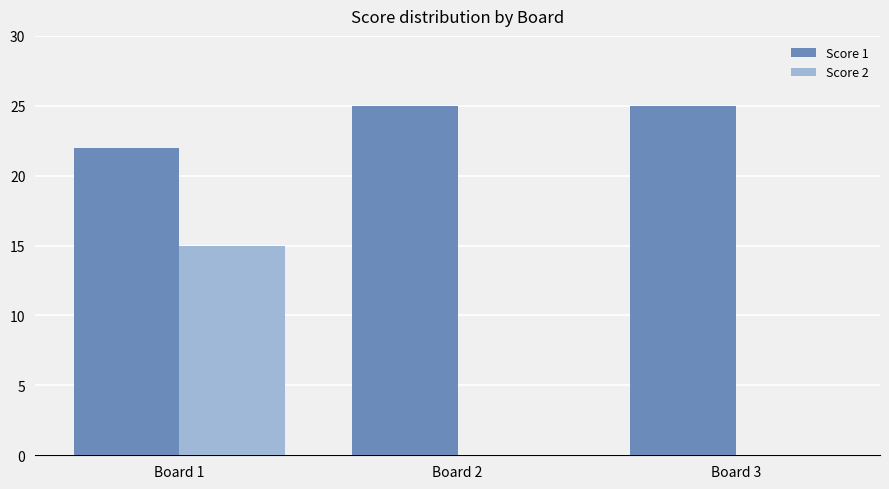

Which series has the largest range (max minus min)?

Score 2